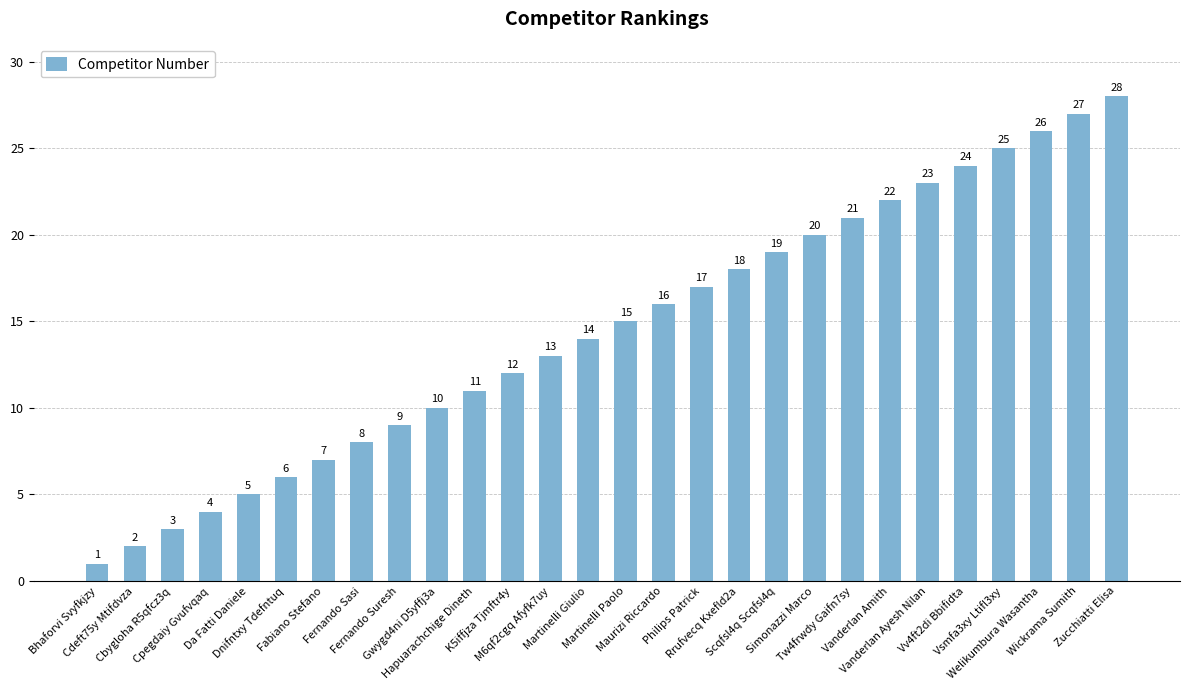

How many data points does each series have?

28